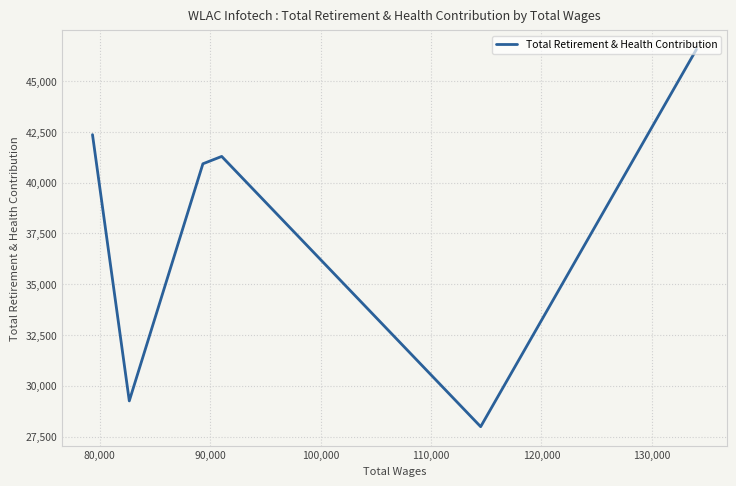

What position from the left is 120,000?

6